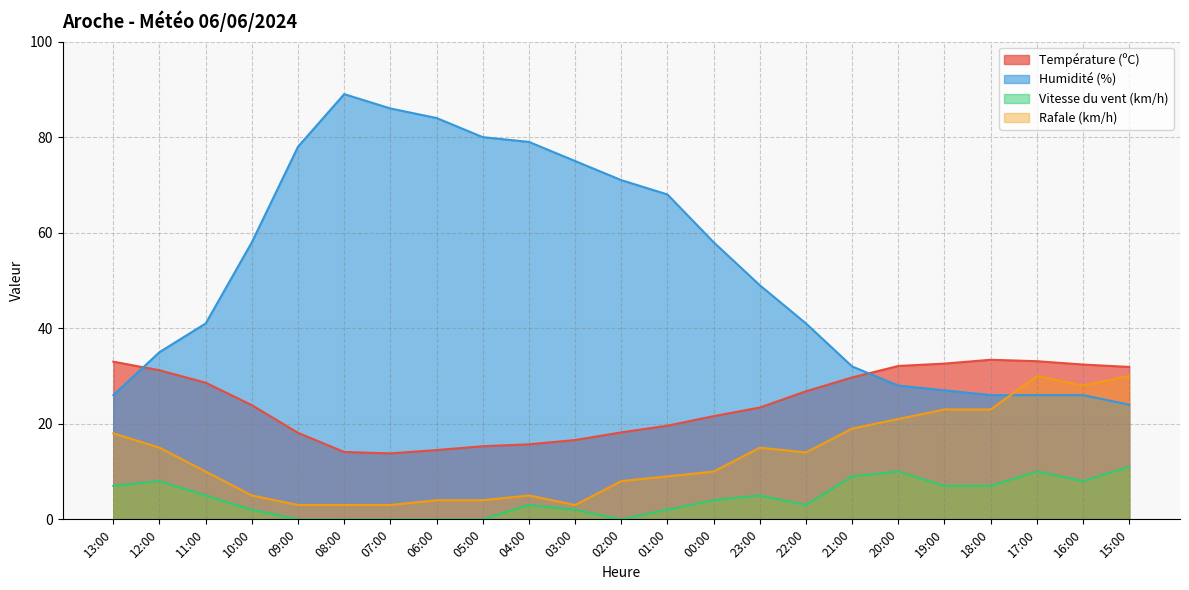

True or false: Vitesse du vent (km/h) and Humidité (%) cross at least once.

False